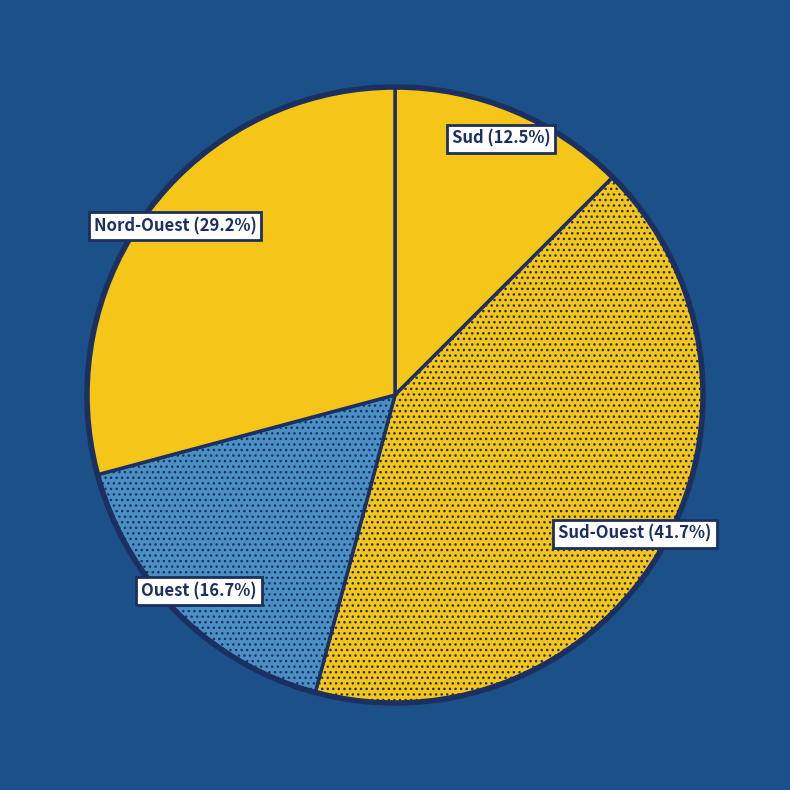

Which category has the smallest portion of the pie?

Sud